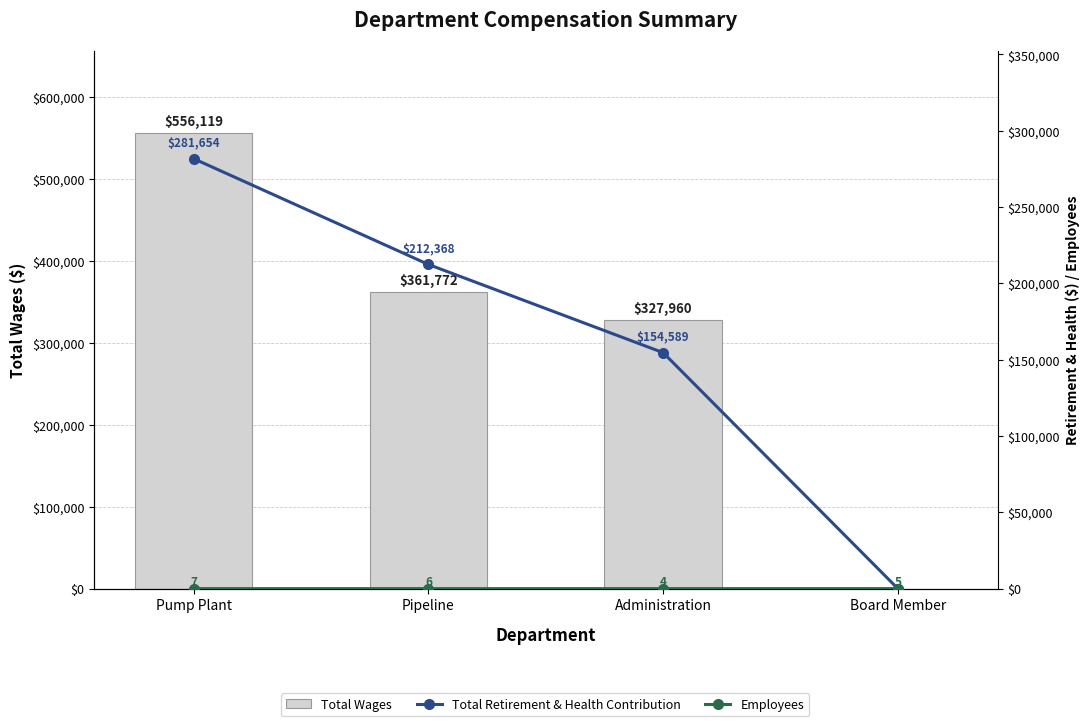

What is the average value of the Total Retirement & Health Contribution series?

162153